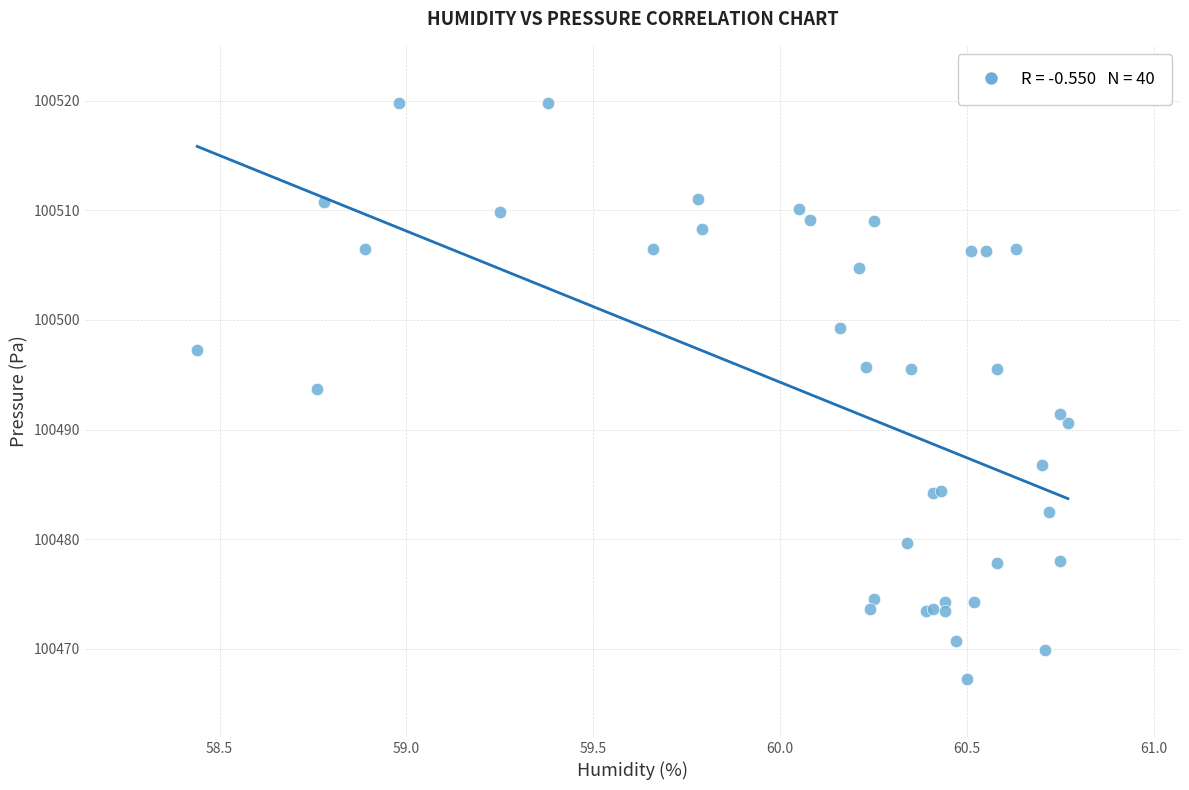

What Y value in the scatter plot is closest to 100493?

100493.7